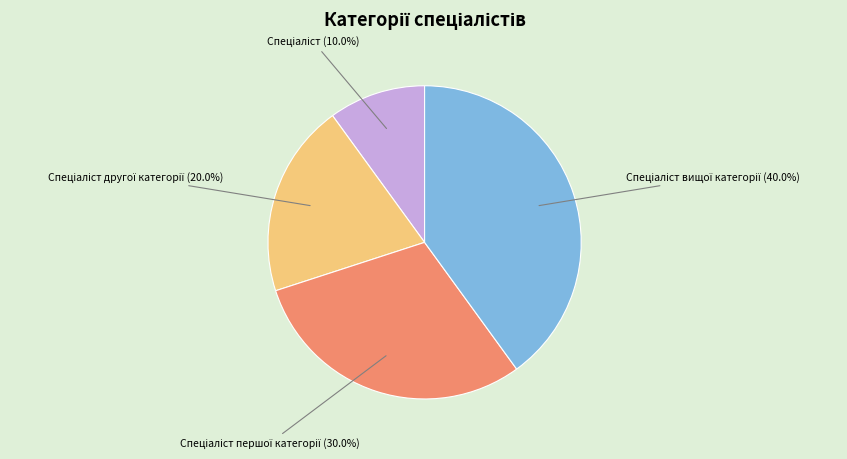

Count the number of slices in the pie.

4